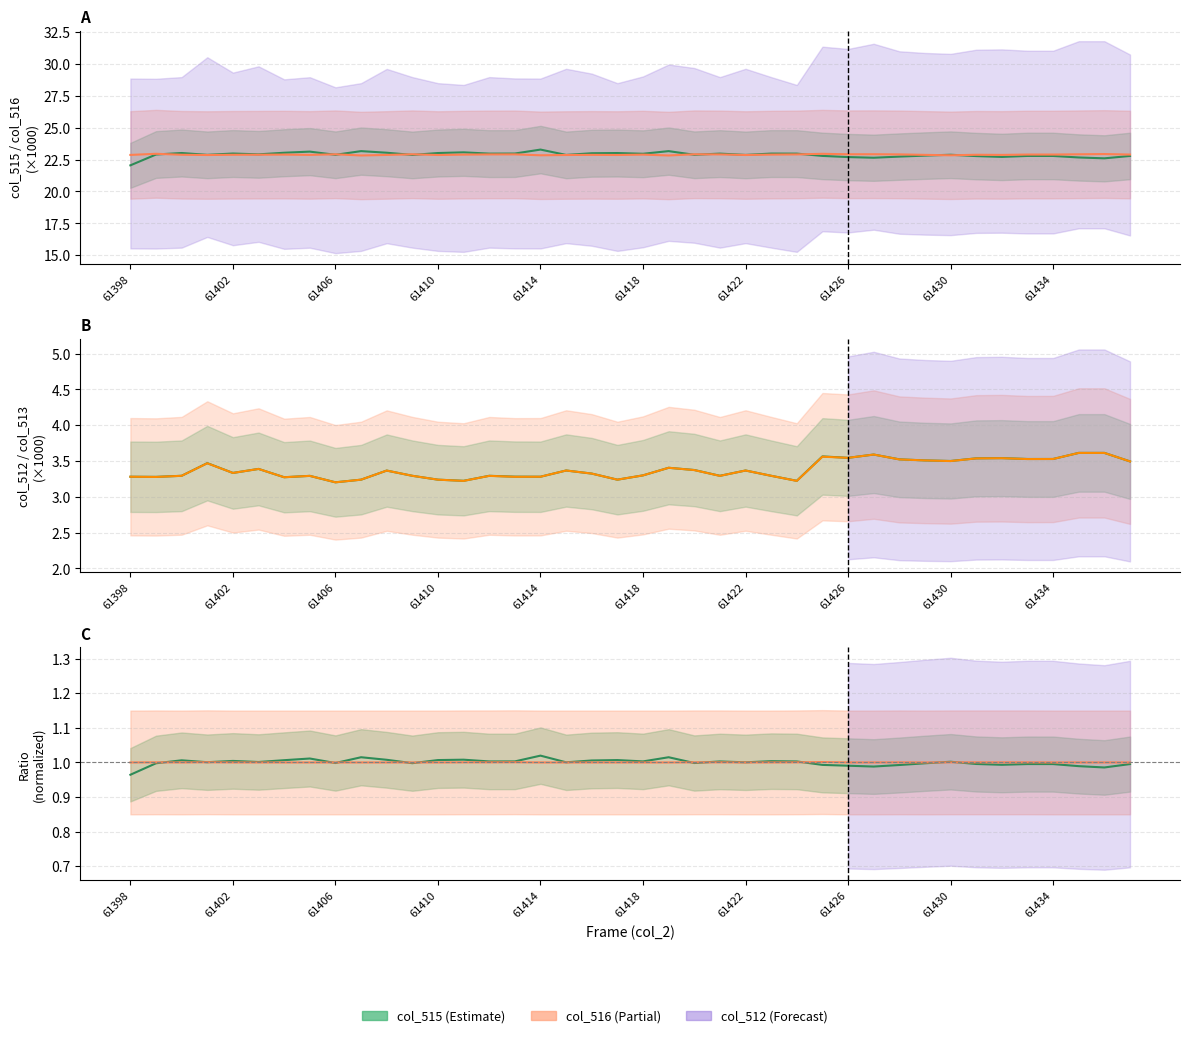

Which series has the widest spread of values?

col_515